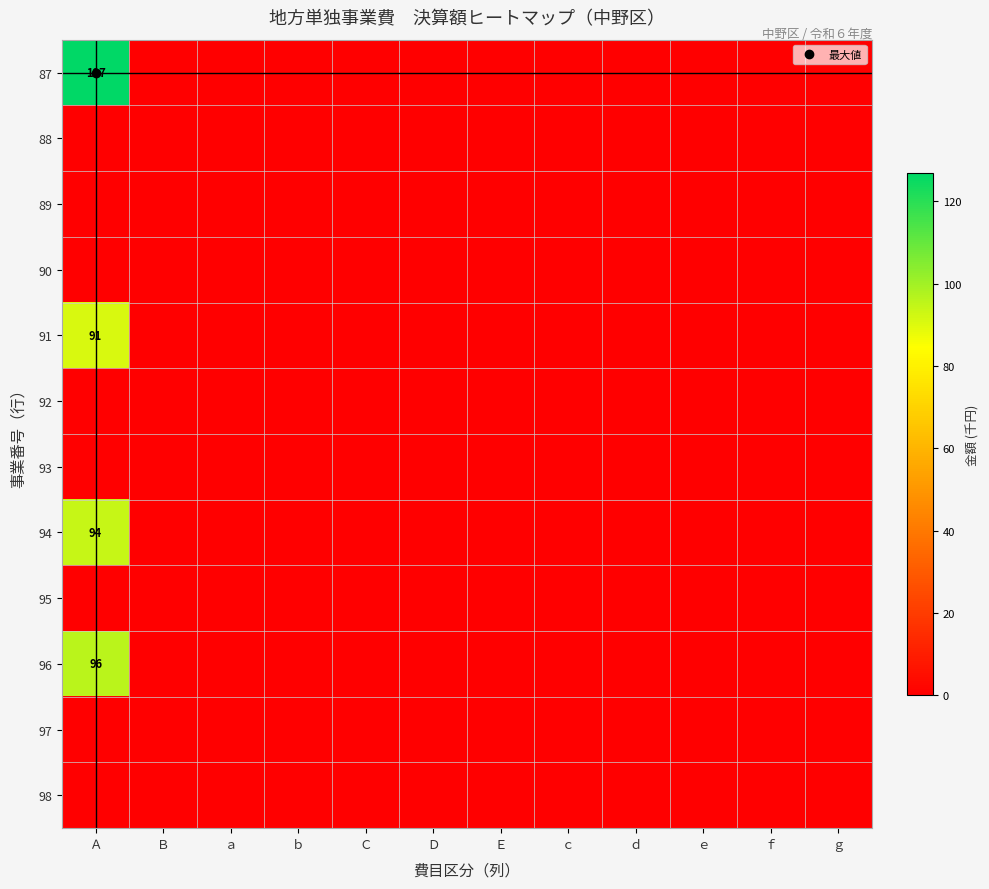

Which series has the largest total across all categories?

87